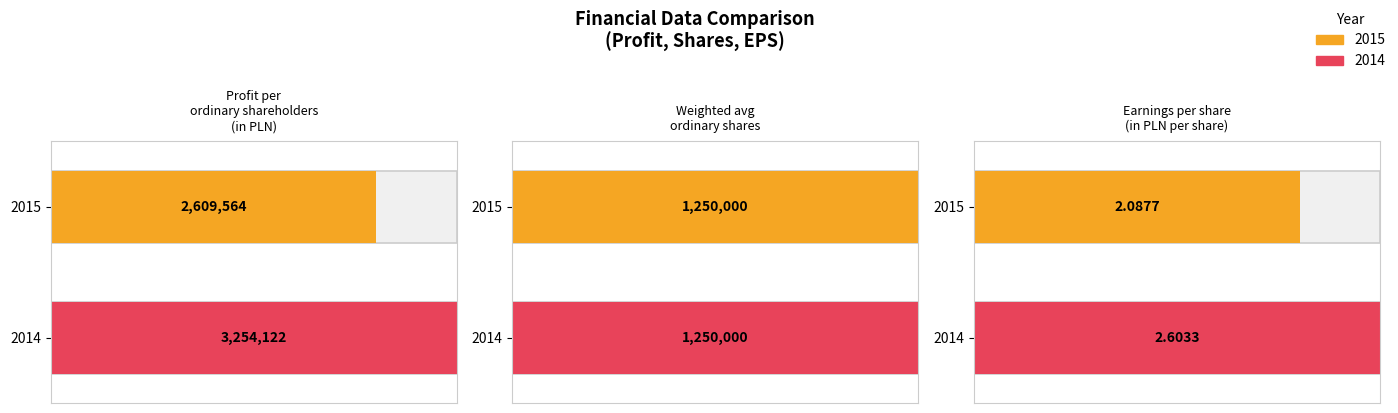

What is the label of the 2nd bar from the right?

Weighted average number of ordinary shares